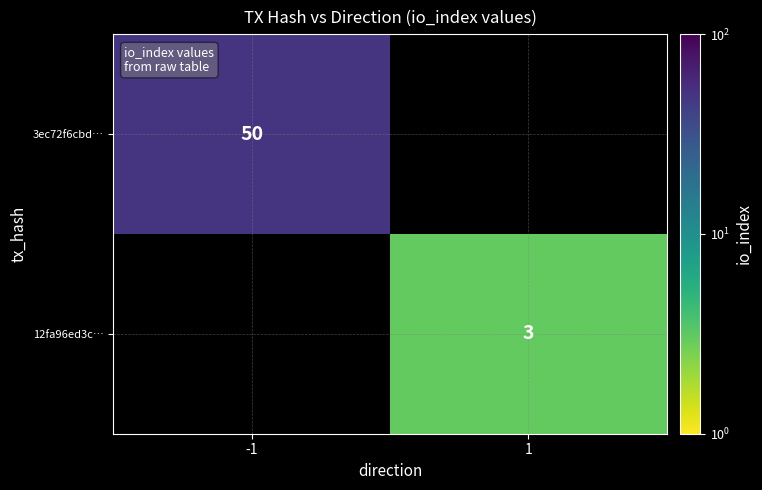

The 3ec72f6cbd… series shows 17 at -1. True or false?

False